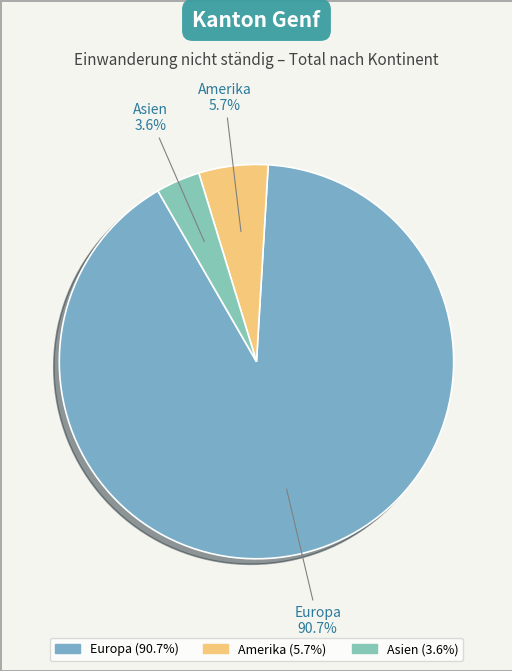

To the nearest percent, what is the average slice percentage?

33%